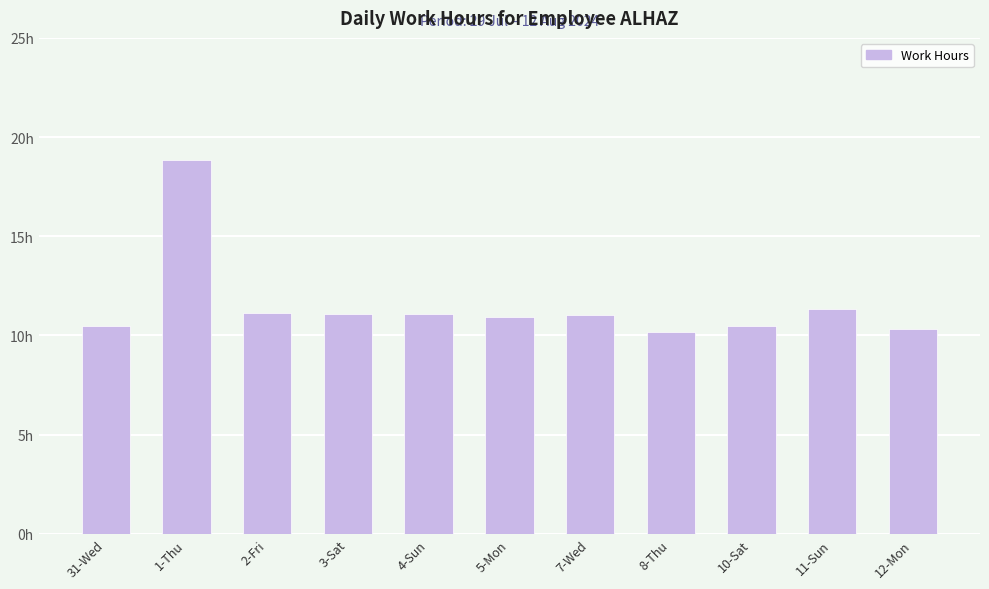

Does the chart contain any negative values?

No